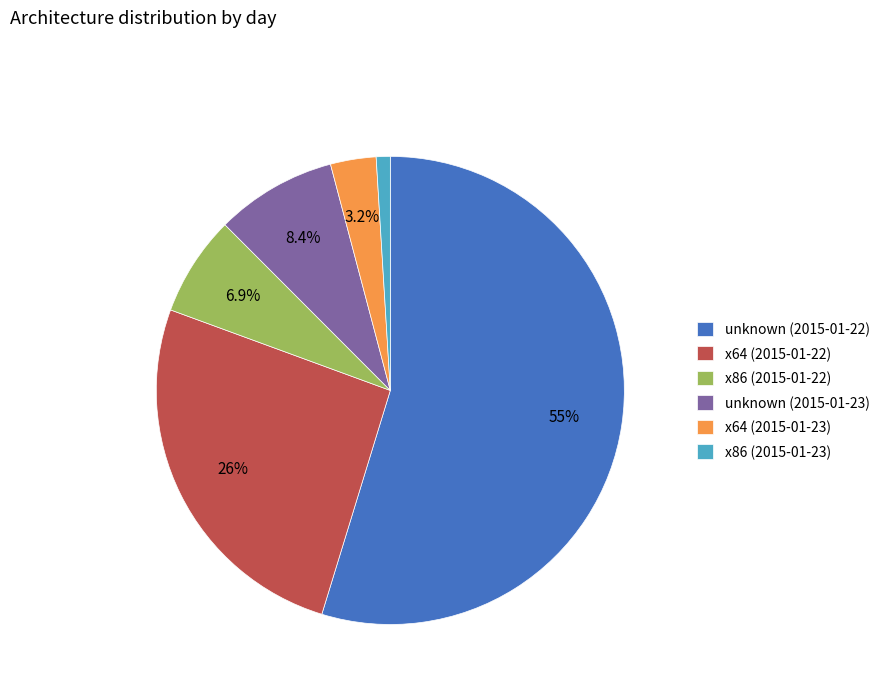

Is the sum of x86 (2015-01-23) and x64 (2015-01-23) greater than half?

No